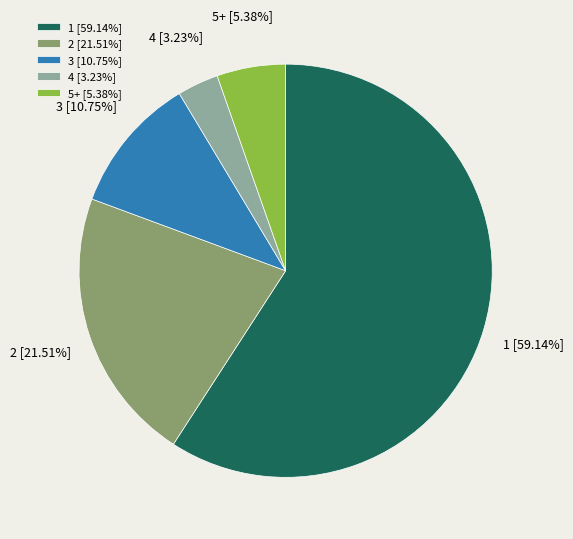

To the nearest percent, what is the difference between the largest and smallest slice percentages?

56%